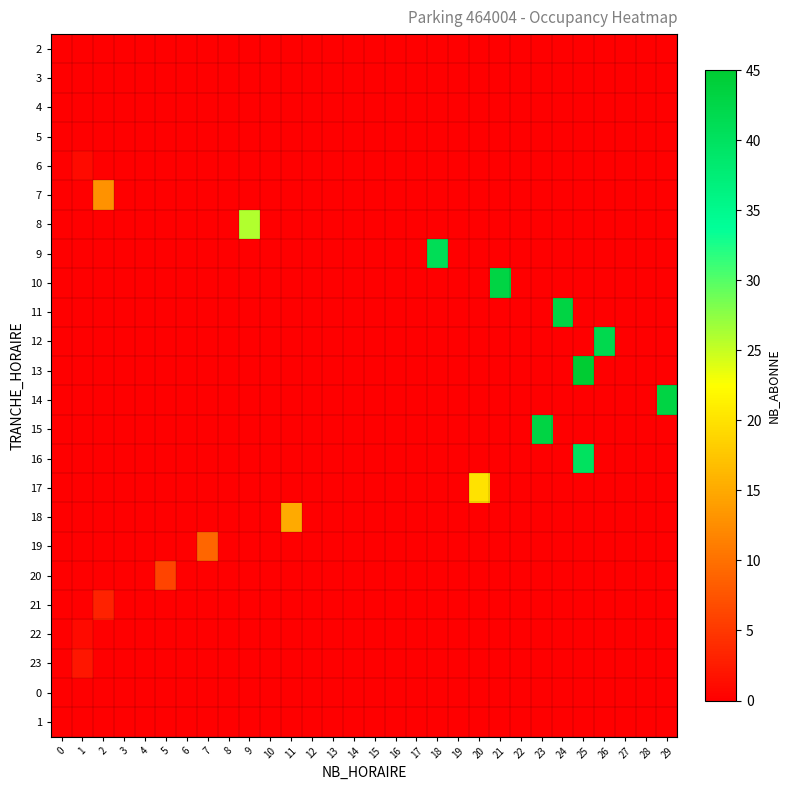

List the series in order of their peak value, highest first.

13, 10, 11, 14, 15, 12, 9, 16, 8, 17, 18, 7, 19, 20, 21, 23, 6, 22, 2, 3, 4, 5, 0, 1